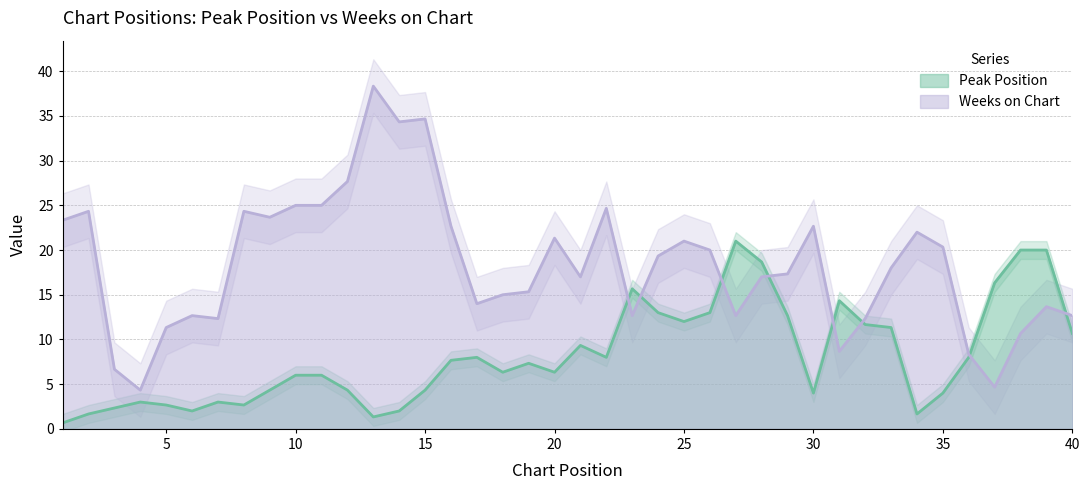

Is it true that Weeks on Chart equals 5.6 at 10?

False